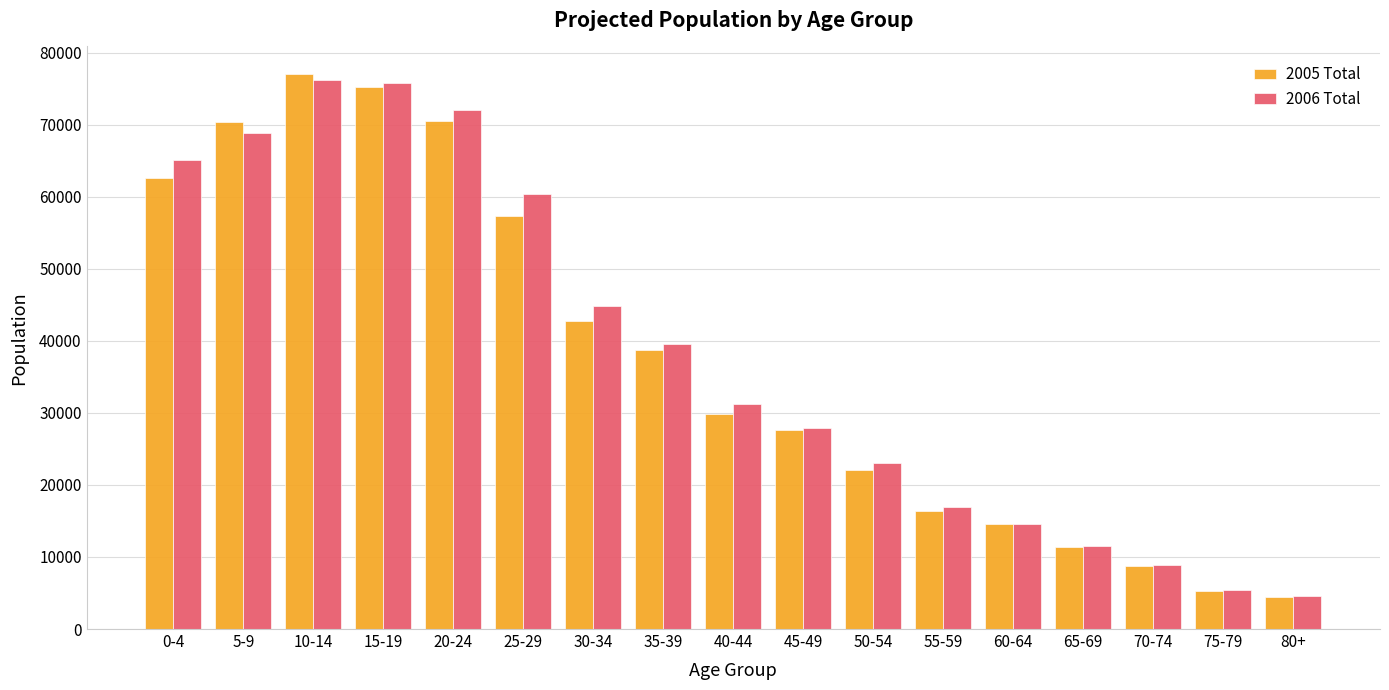

What is the label of the 1st bar from the left?

0-4